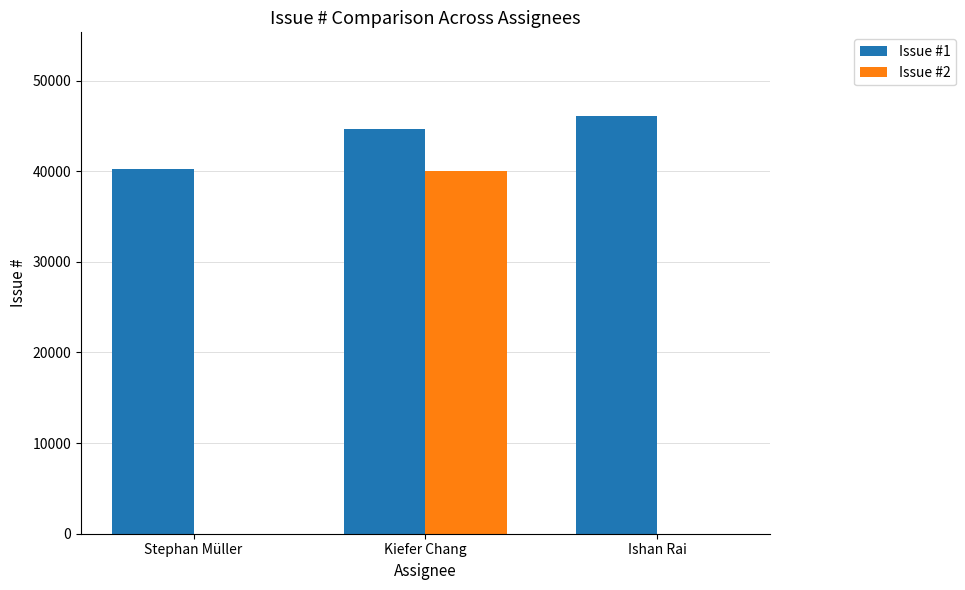

Is the value of Issue #2 at Kiefer Chang greater than the value of Issue #1 at Kiefer Chang?

No